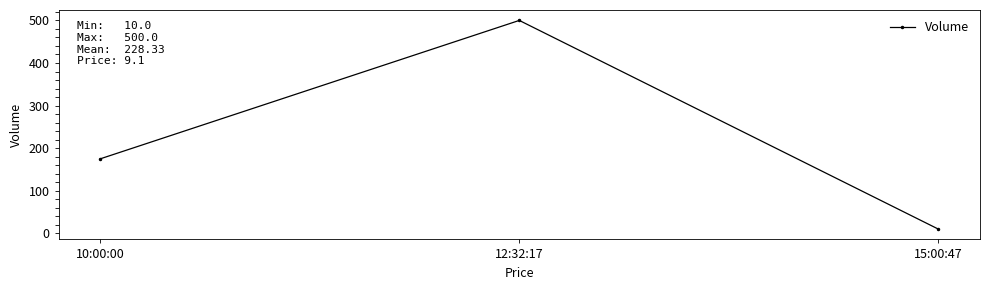

What is the label of the 2nd point from the left?

12:32:17